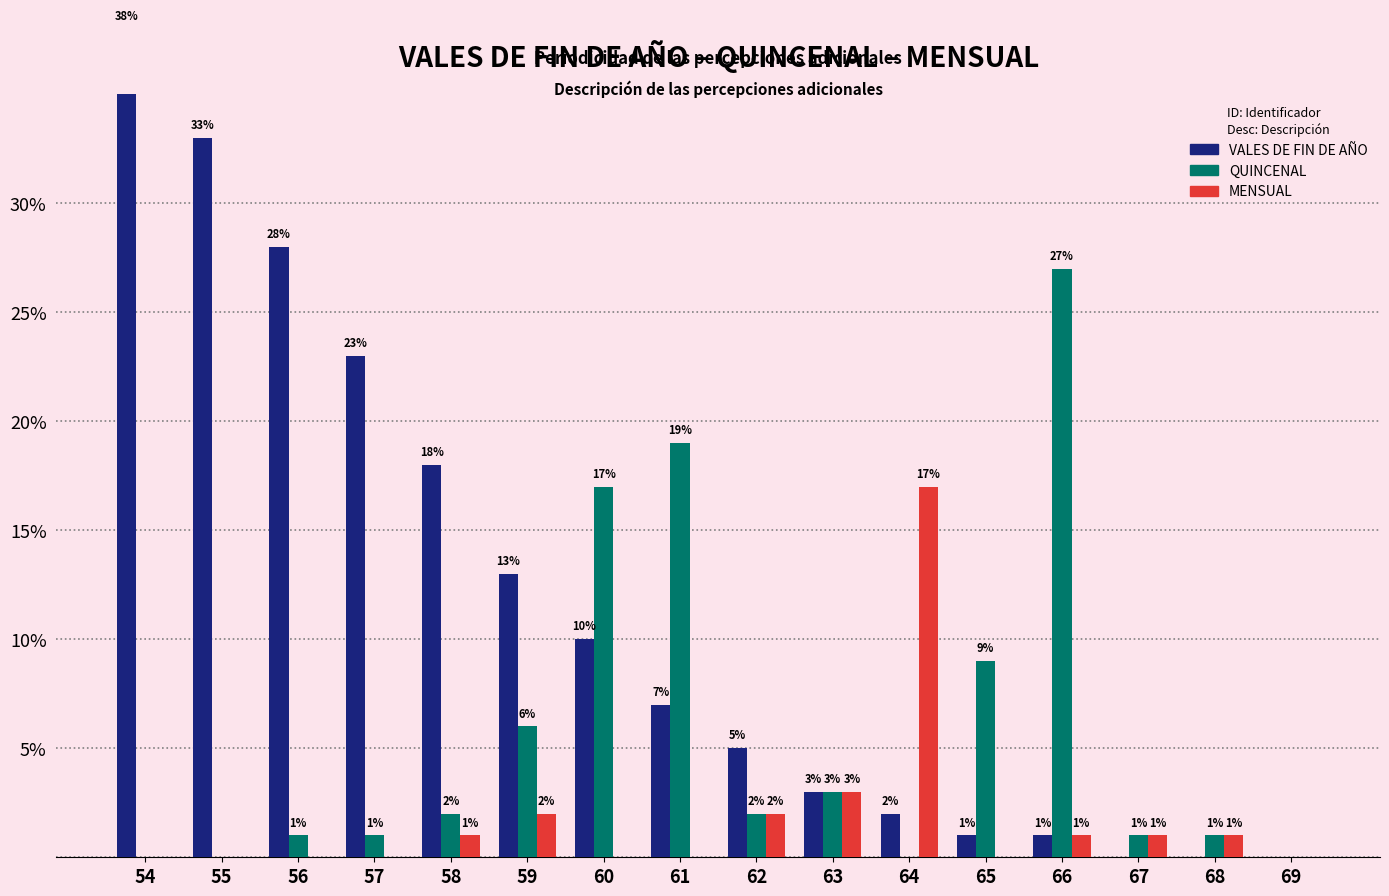

What are all the series names shown in the legend?

VALES DE FIN DE AÑO, QUINCENAL, MENSUAL